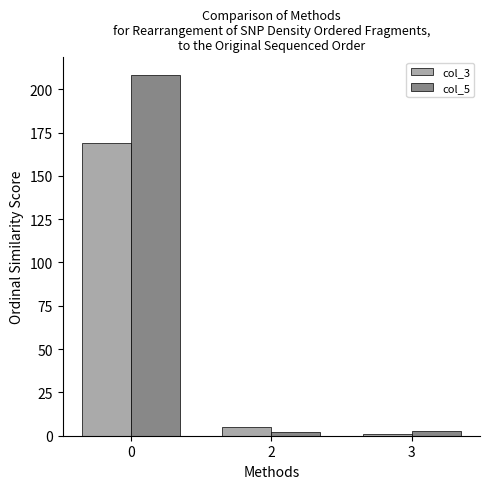

What is the sum of all col_5 values?

213